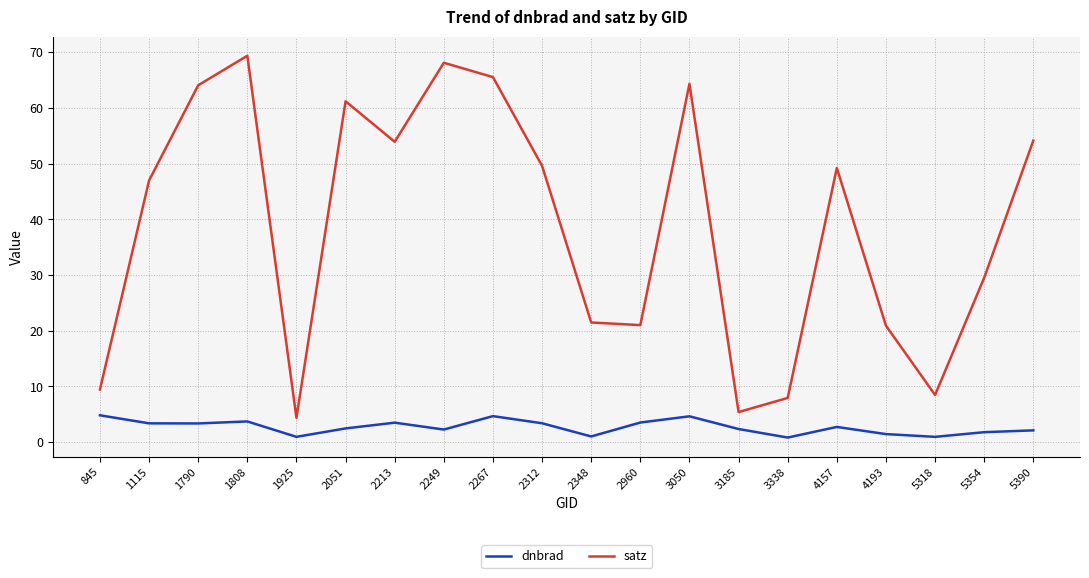

Rank the series by their average value, from lowest to highest.

dnbrad, satz